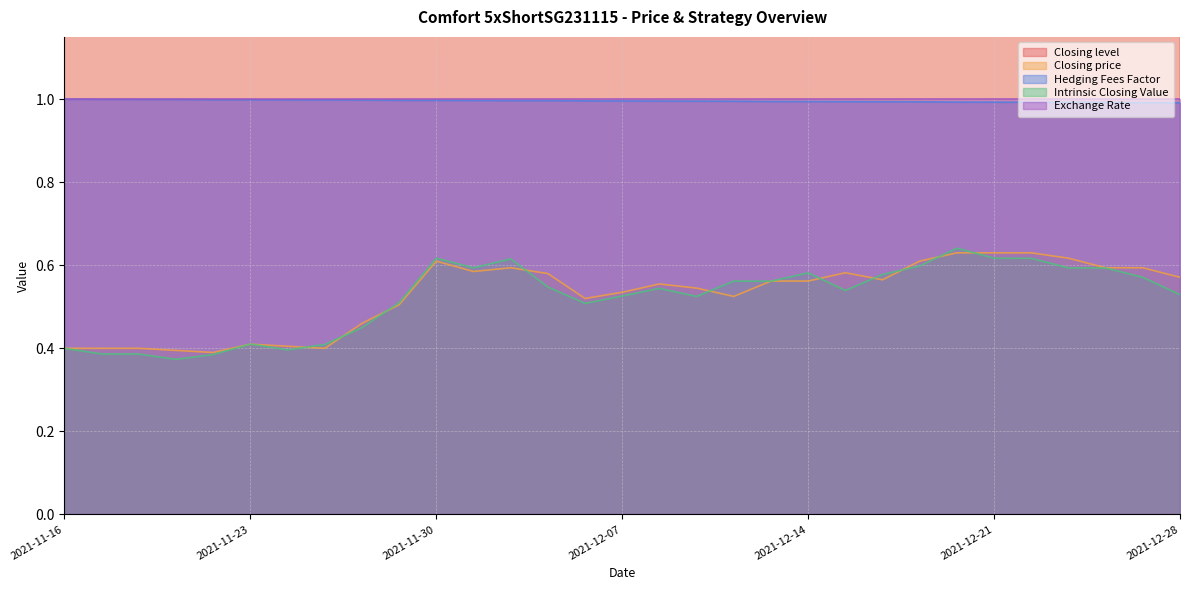

Is it true that Intrinsic Closing Value equals 0.2 at 2021-12-07?

False